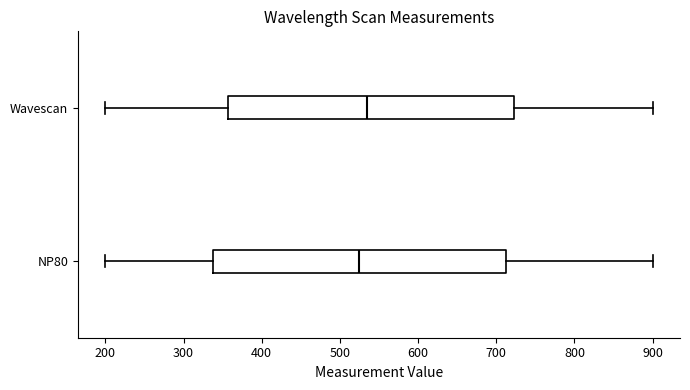

Reading bottom to top, read every box against the x-axis: the position of its median line, the range the box covers, and the ends of its whiskers. The values are not printed on the chart, so give them approximately, as read against the axis.

NP80: median 530, box 340 to 710, whiskers 200 to 900
Wavescan: median 540, box 360 to 720, whiskers 200 to 900